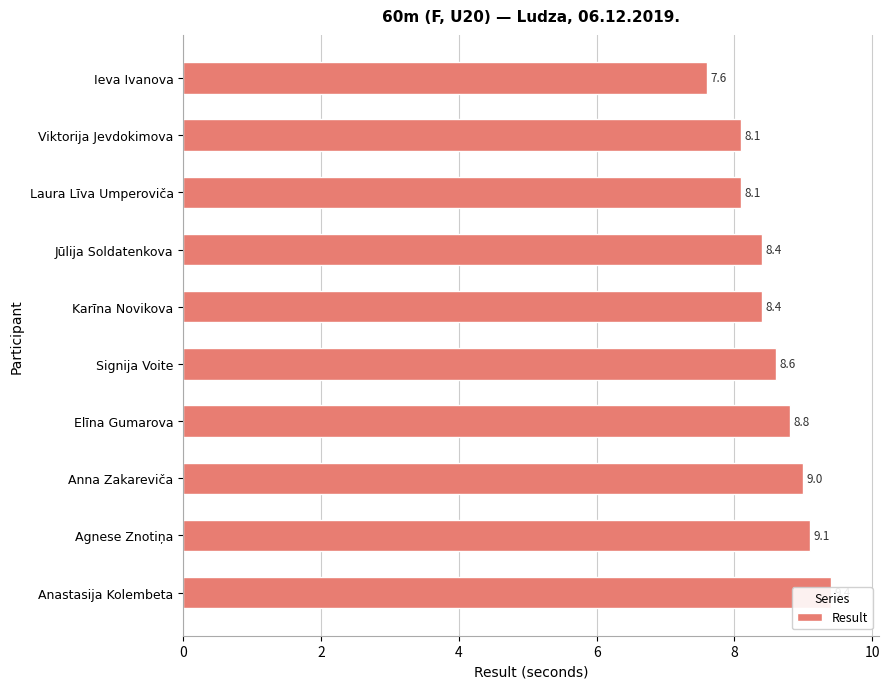

How many data points are above 8?

9